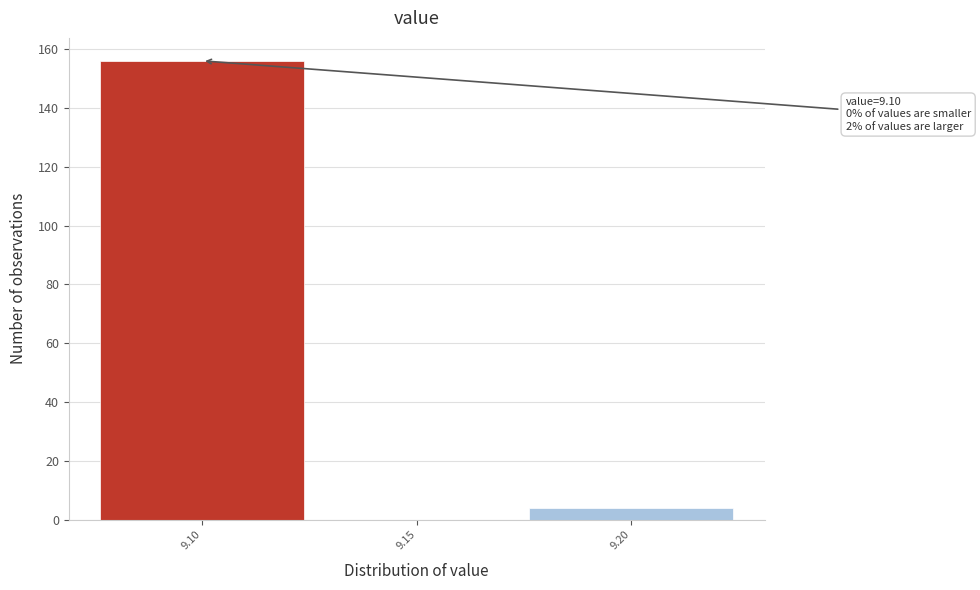

Over which range of the x-axis is the bar tallest?

9.075 to 9.125